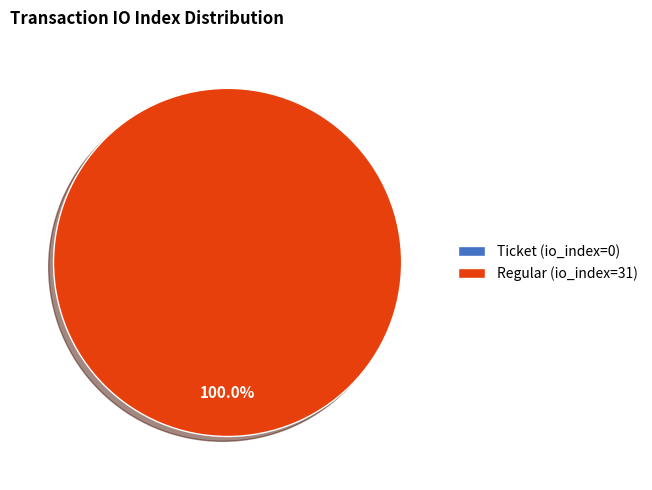

To the nearest percent, what is the average slice percentage?

50%